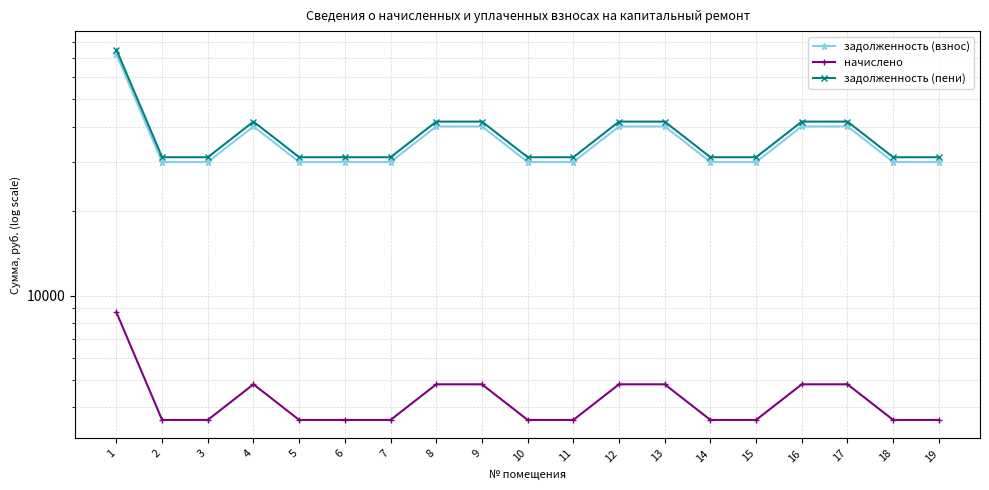

Reading left to right, list all the values displayed in this chart.

задолженность (взнос): 1=72282.2	2=29903.8	3=29903.8	4=40050.7	5=29903.8	6=29903.8	7=29903.8	8=40050.7	9=40050.7	10=29903.8	11=29903.8	12=40050.7	13=40050.7	14=29903.8	15=29903.8	16=40050.7	17=40050.7	18=29903.8	19=29903.8
начислено: 1=8719.2	2=3607.2	3=3607.2	4=4831.2	5=3607.2	6=3607.2	7=3607.2	8=4831.2	9=4831.2	10=3607.2	11=3607.2	12=4831.2	13=4831.2	14=3607.2	15=3607.2	16=4831.2	17=4831.2	18=3607.2	19=3607.2
задолженность (пени): 1=75188.6	2=31106.2	3=31106.2	4=41661.1	5=31106.2	6=31106.2	7=31106.2	8=41661.1	9=41661.1	10=31106.2	11=31106.2	12=41661.1	13=41661.1	14=31106.2	15=31106.2	16=41661.1	17=41661.1	18=31106.2	19=31106.2